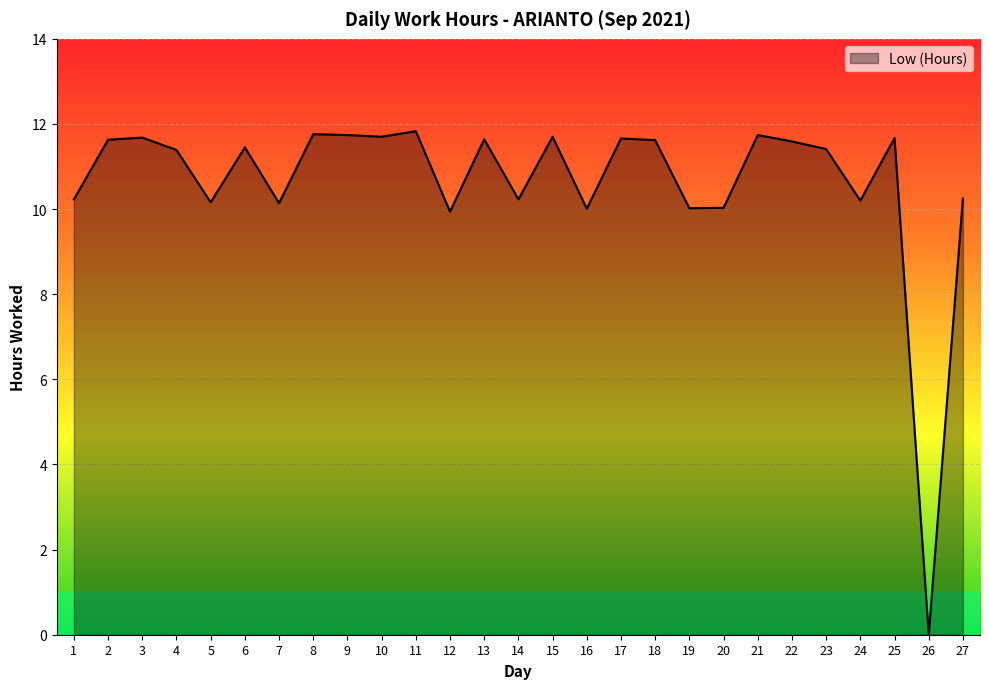

Count the number of categories in the chart.

27